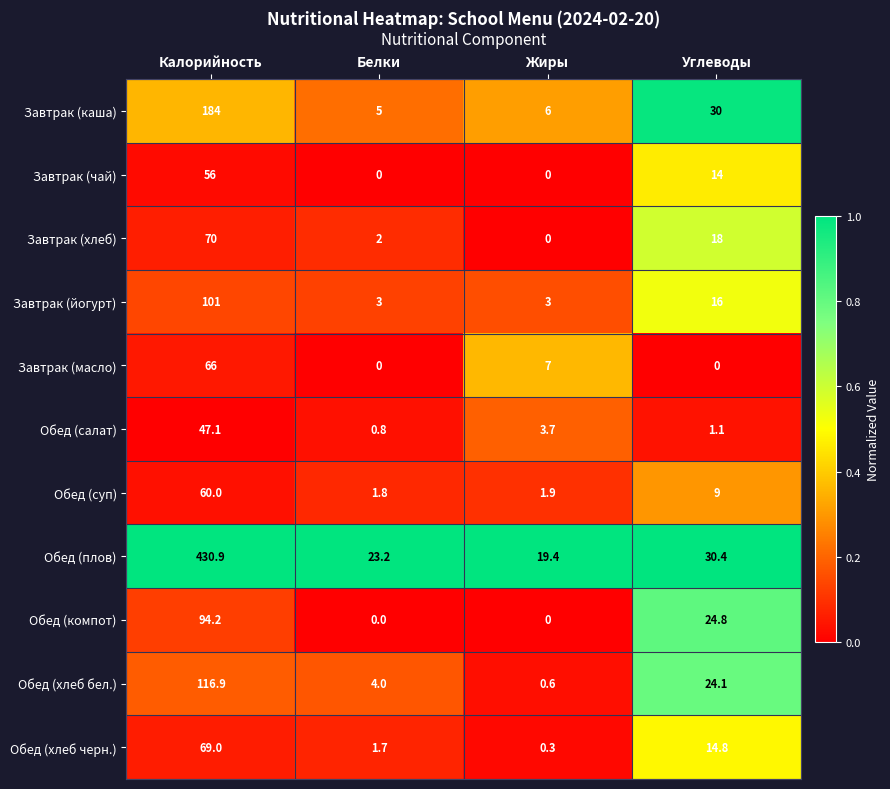

What is the difference between the highest and lowest values at Белки?

23.2